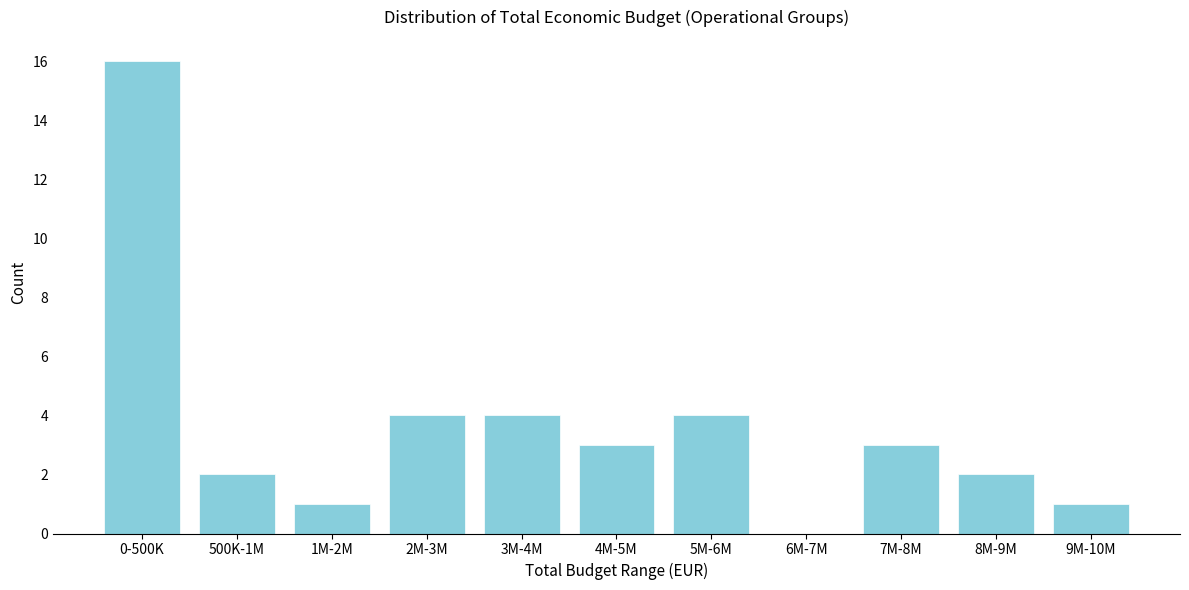

Reading left to right, list all the values displayed in this chart.

0-500K=16	500K-1M=2	1M-2M=1	2M-3M=4	3M-4M=4	4M-5M=3	5M-6M=4	6M-7M=0	7M-8M=3	8M-9M=2	9M-10M=1